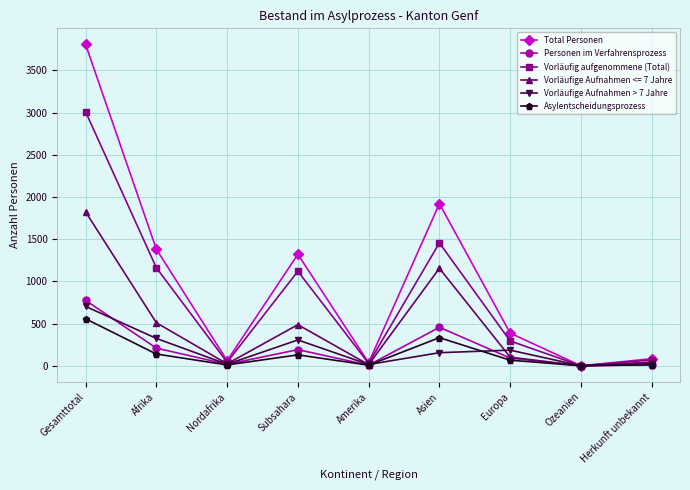

Where does the Vorläufig aufgenommene (Total) series first go above 294?

Gesamttotal